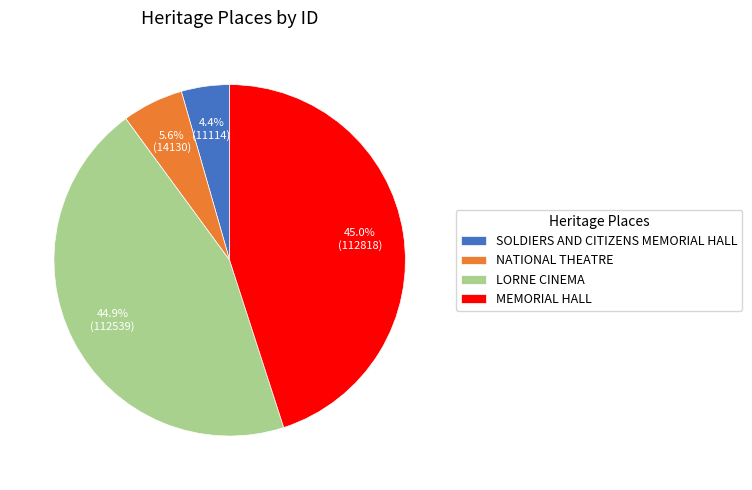

Approximately how many times larger is the value at NATIONAL THEATRE compared to LORNE CINEMA?

0.1